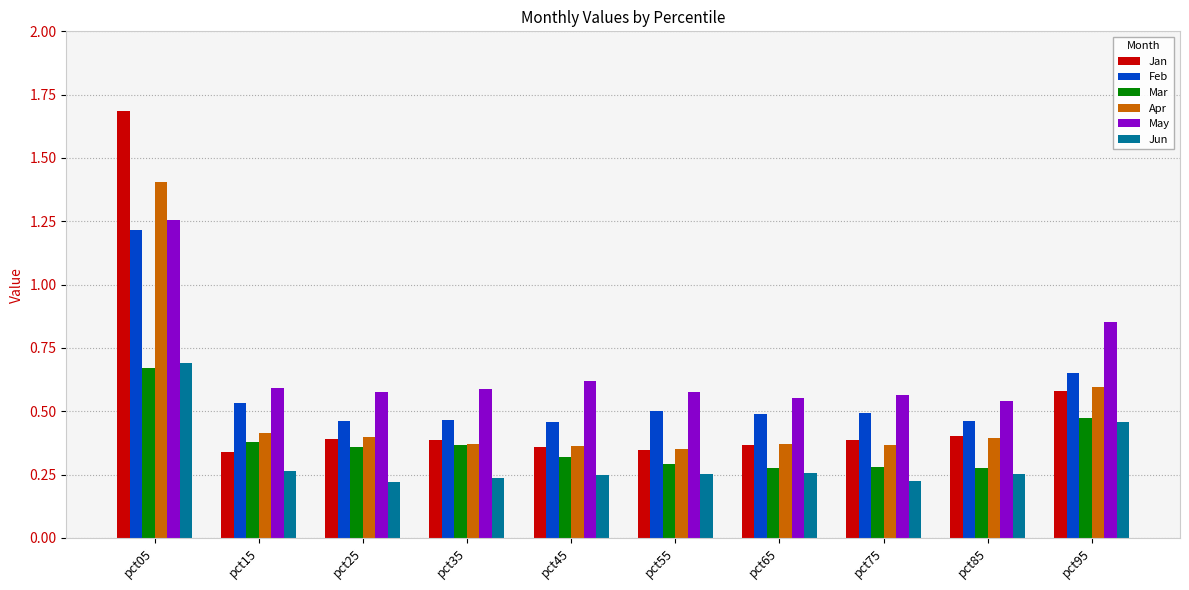

Which series changed the most between pct05 and pct75?

Jan